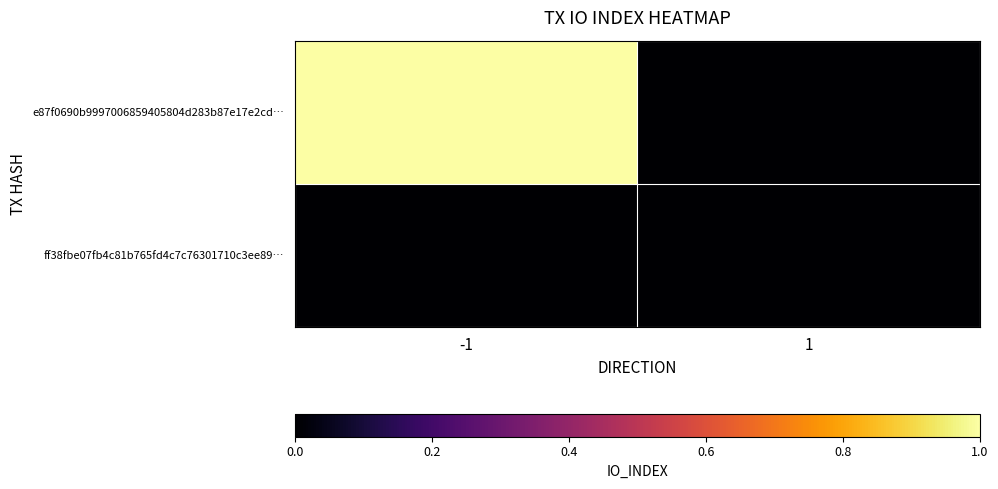

What is the difference between the highest and lowest values at -1?

1